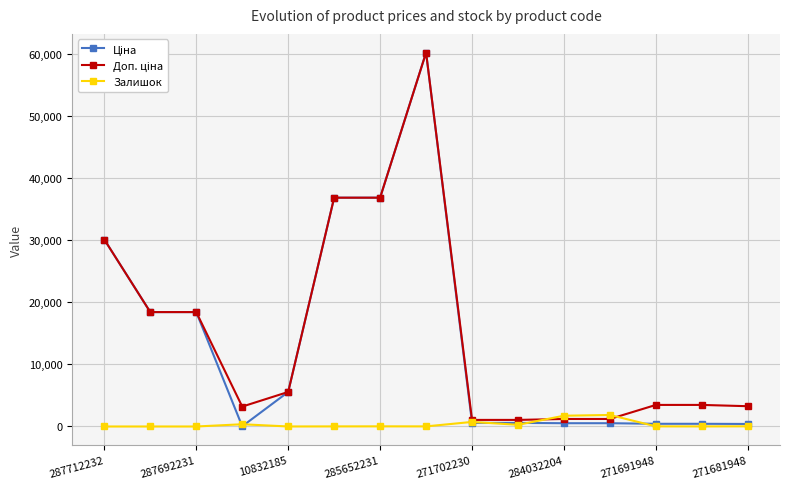

What is the maximum value for Залишок?

1854.0